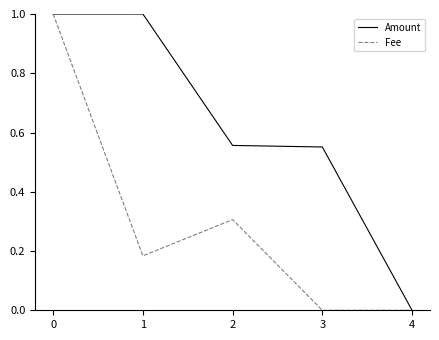

How many distinct data groups are displayed?

2